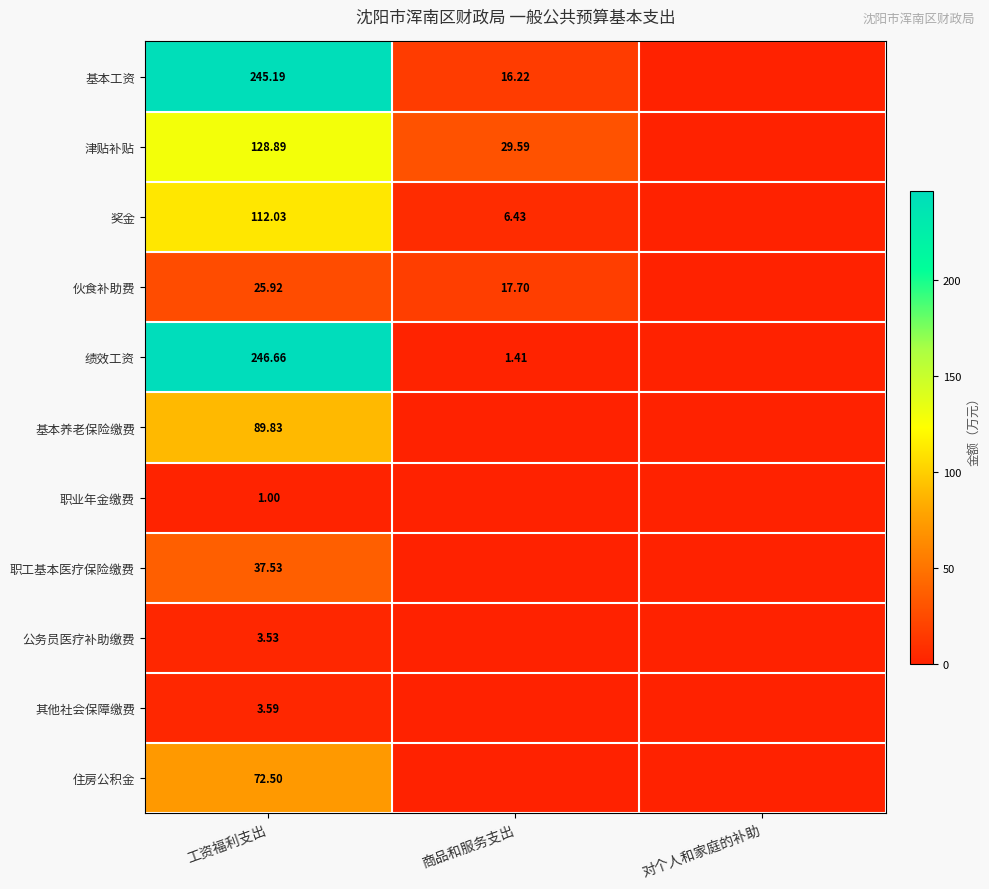

At 工资福利支出, list the series in order from smallest to largest.

职业年金缴费, 公务员医疗补助缴费, 其他社会保障缴费, 伙食补助费, 职工基本医疗保险缴费, 住房公积金, 基本养老保险缴费, 奖金, 津贴补贴, 基本工资, 绩效工资